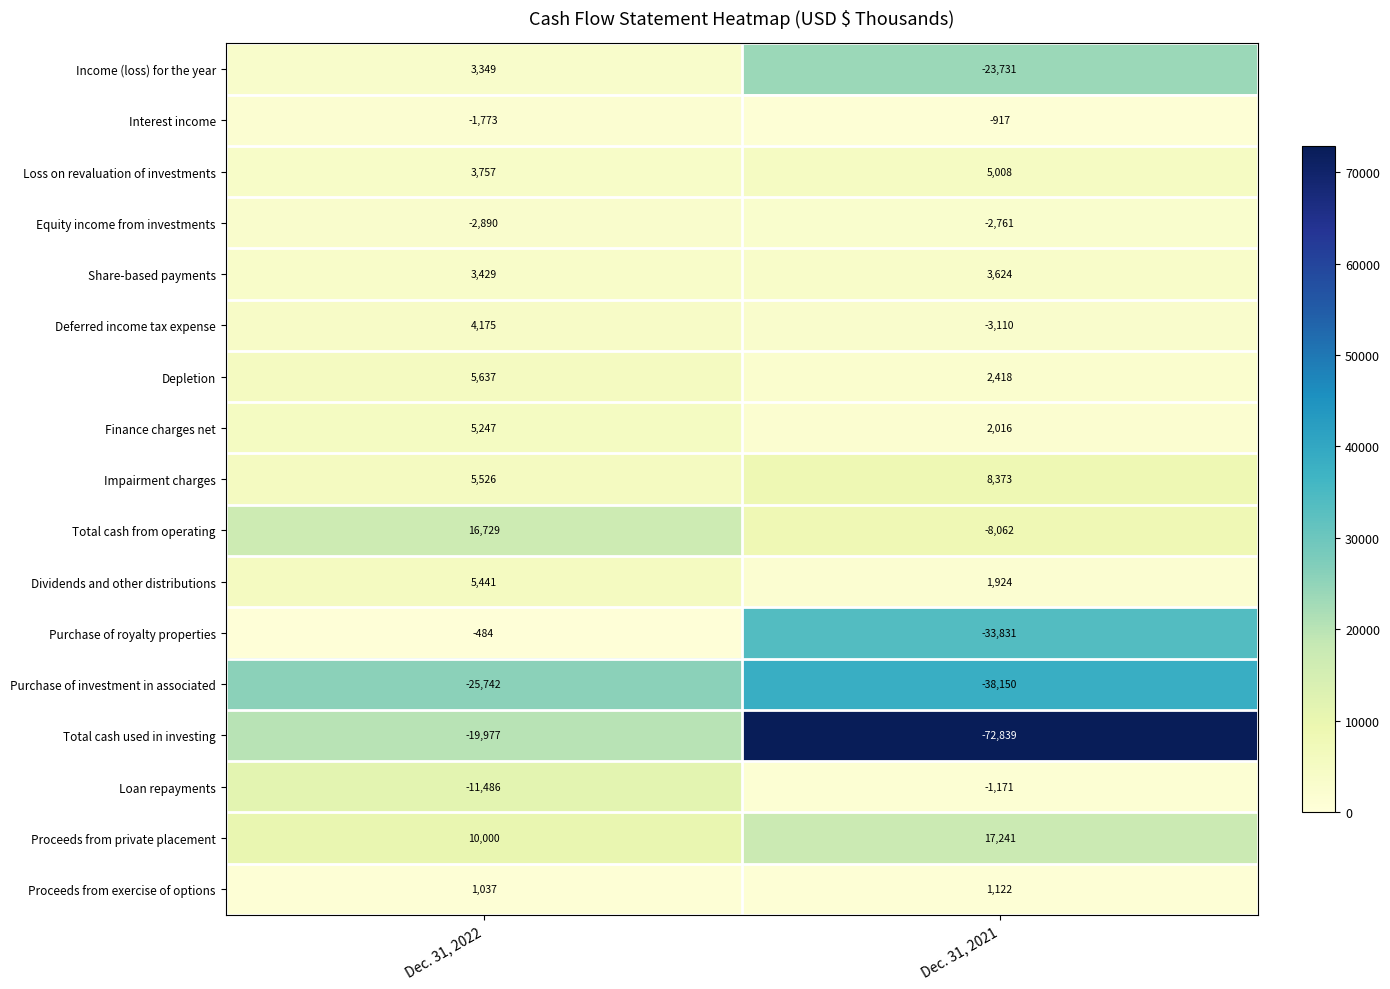

Where is Proceeds from private placement nearest to the value 13620?

Dec. 31, 2022